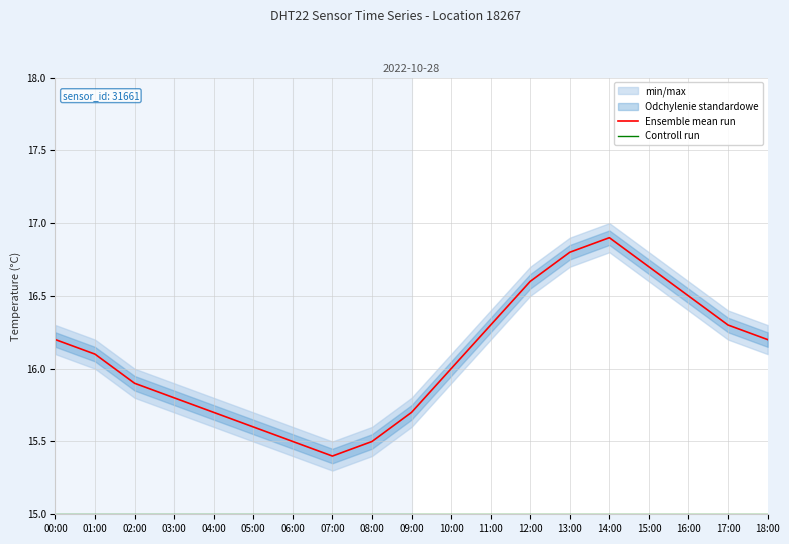

What is the difference between the Ensemble mean run values at 01:00 and 15:00?

0.6